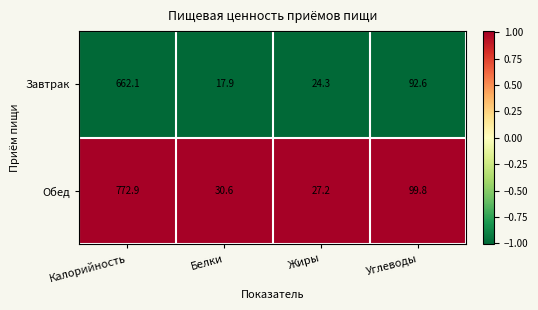

What is the average value of the Завтрак series?

199.2